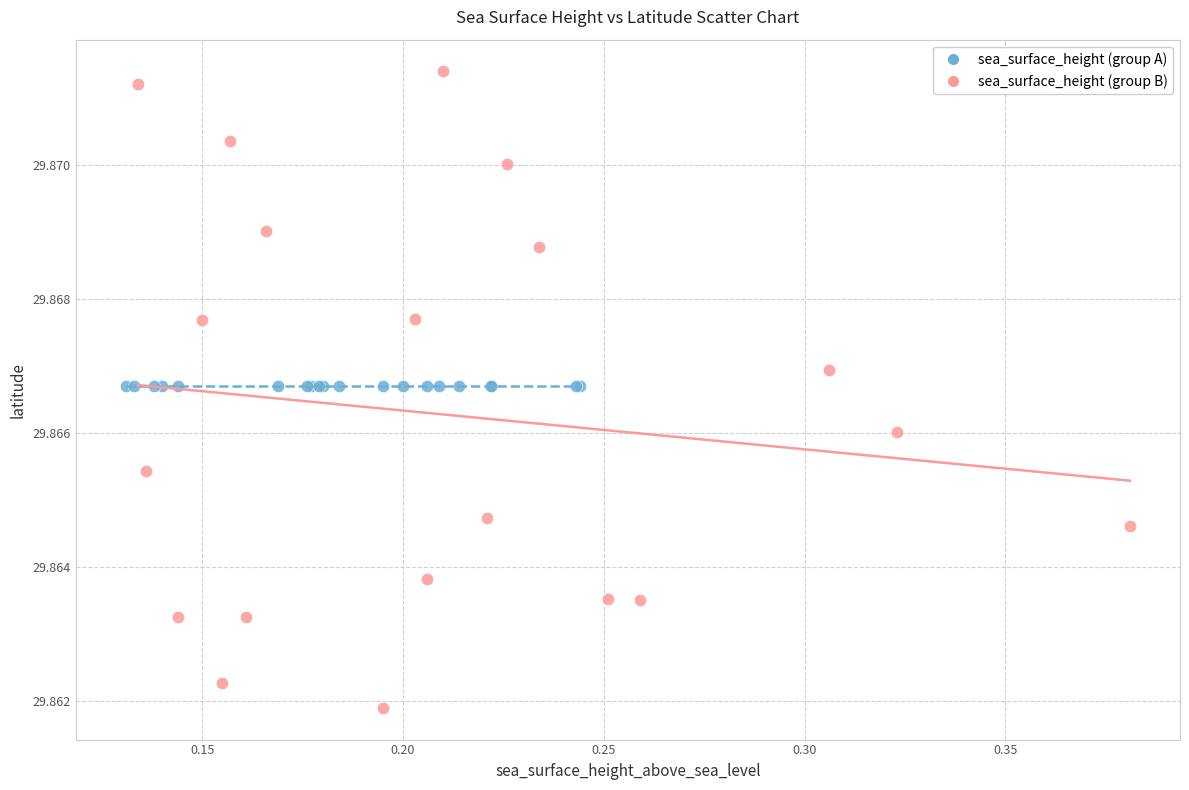

What are all the series names shown in the legend?

sea_surface_height (group A), sea_surface_height (group B)